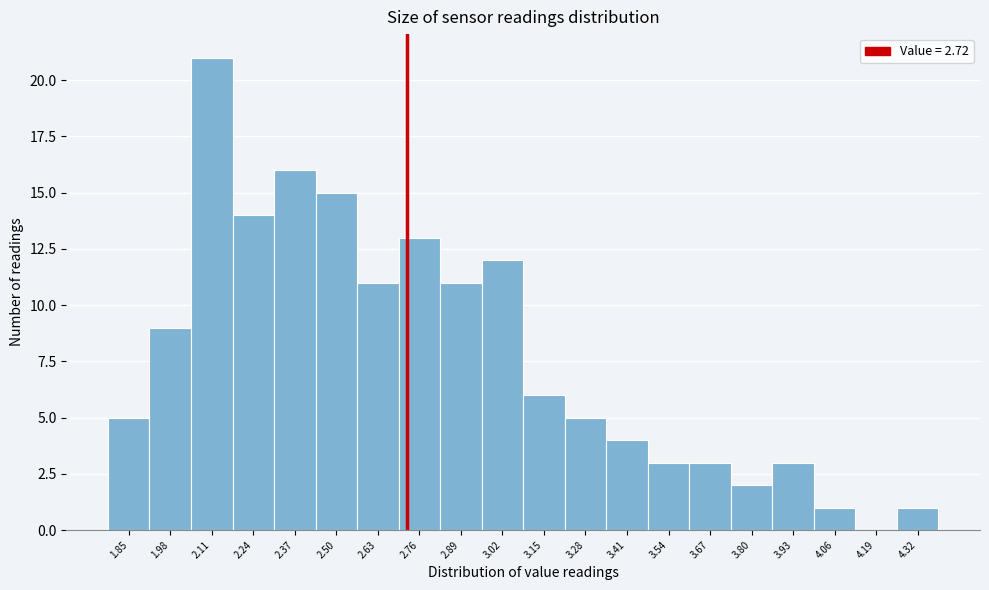

Reading left to right, list every bar in this chart as the range it spans on the x-axis followed by its height. Neither the bar edges nor the heights are printed on the chart, so give them approximately, as read against the axes.

1.785 to 1.915: 5
1.915 to 2.045: 9
2.045 to 2.175: 21
2.175 to 2.305: 14
2.305 to 2.435: 16
2.435 to 2.565: 15
2.565 to 2.695: 11
2.695 to 2.825: 13
2.825 to 2.955: 11
2.955 to 3.085: 12
3.085 to 3.215: 6
3.215 to 3.345: 5
3.345 to 3.475: 4
3.475 to 3.605: 3
3.605 to 3.735: 3
3.735 to 3.865: 2
3.865 to 3.995: 3
3.995 to 4.125: 1
4.125 to 4.255: 0
4.255 to 4.385: 1